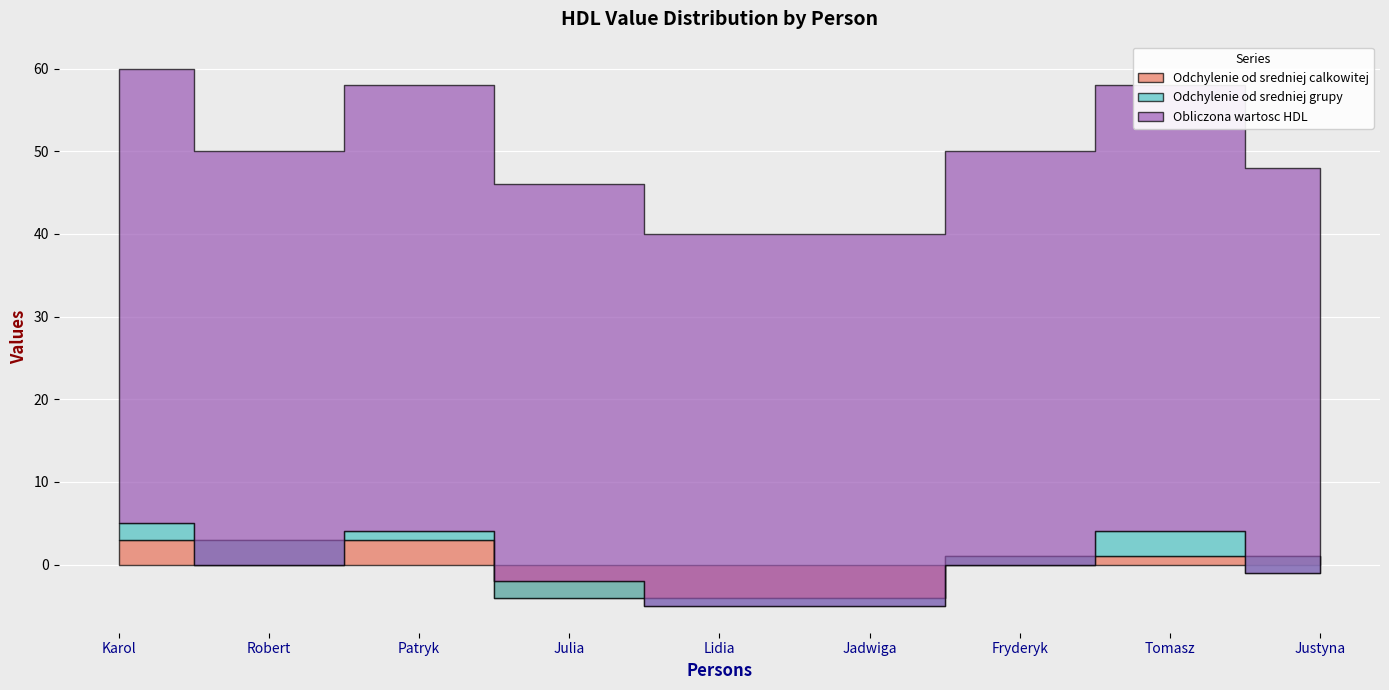

What is the label of the 6th point from the left?

Jadwiga